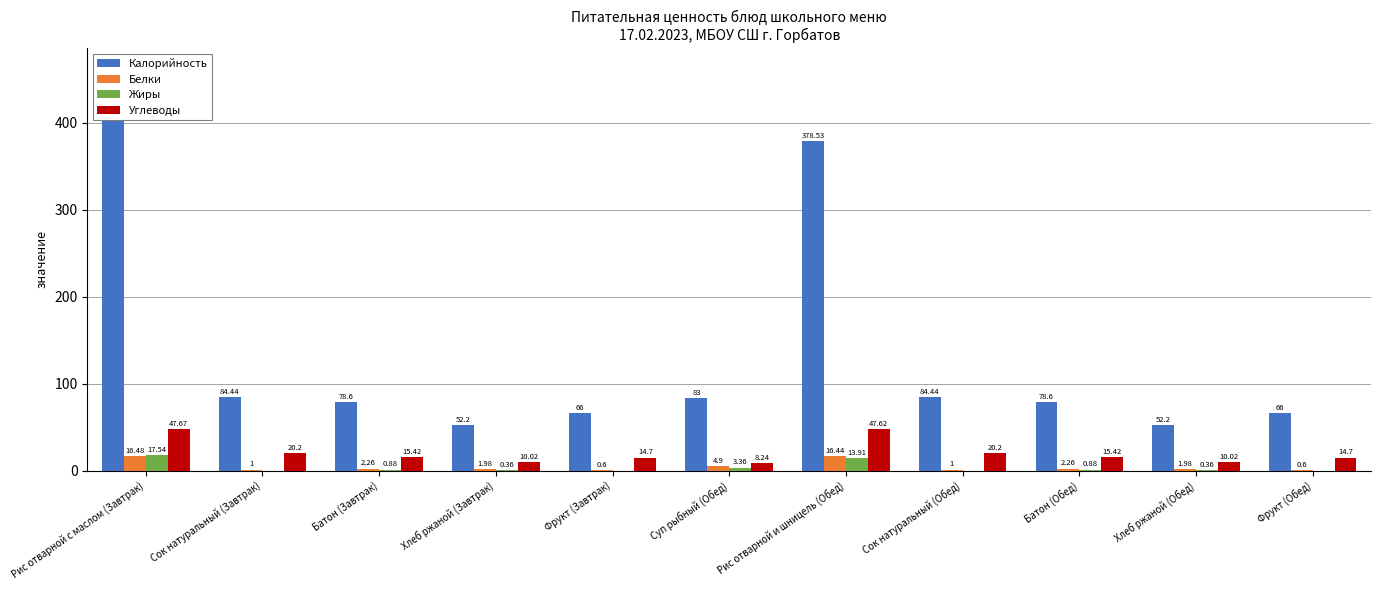

At how many categories does at least one series exceed 69?

7